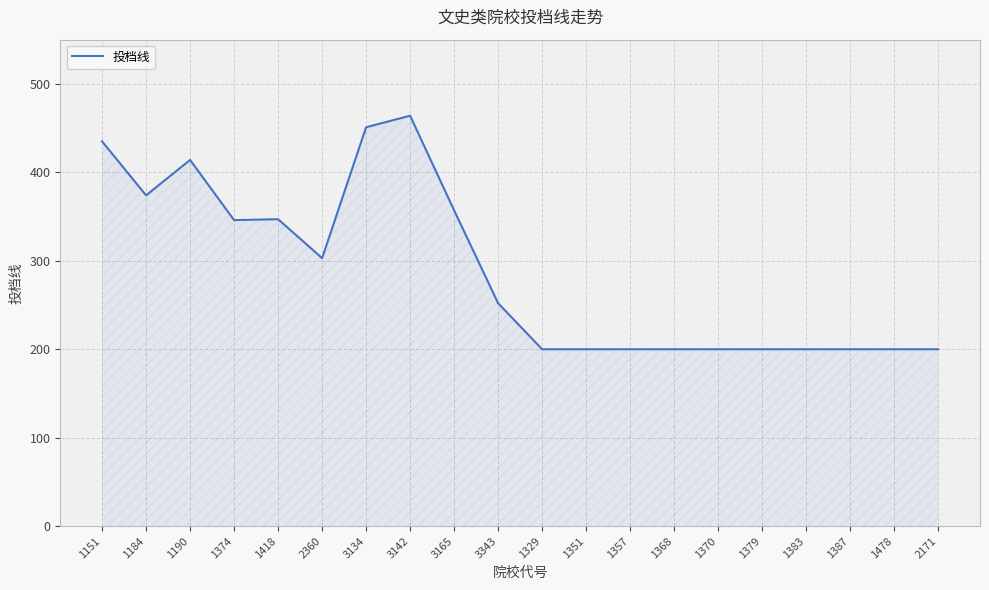

Is it true that the value at 1357 is 200?

True